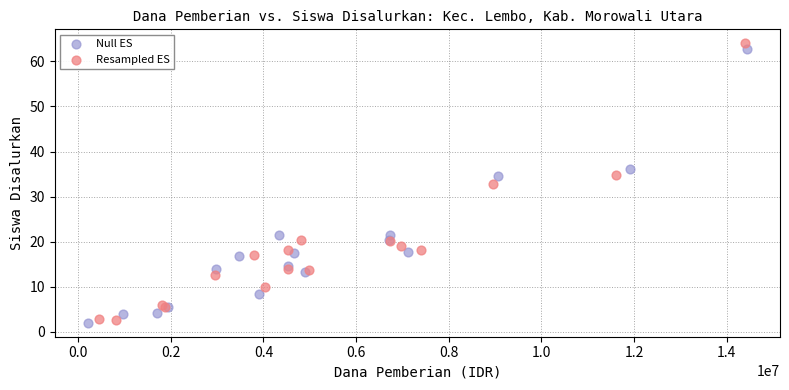

What are all the series names shown in the legend?

Null ES, Resampled ES